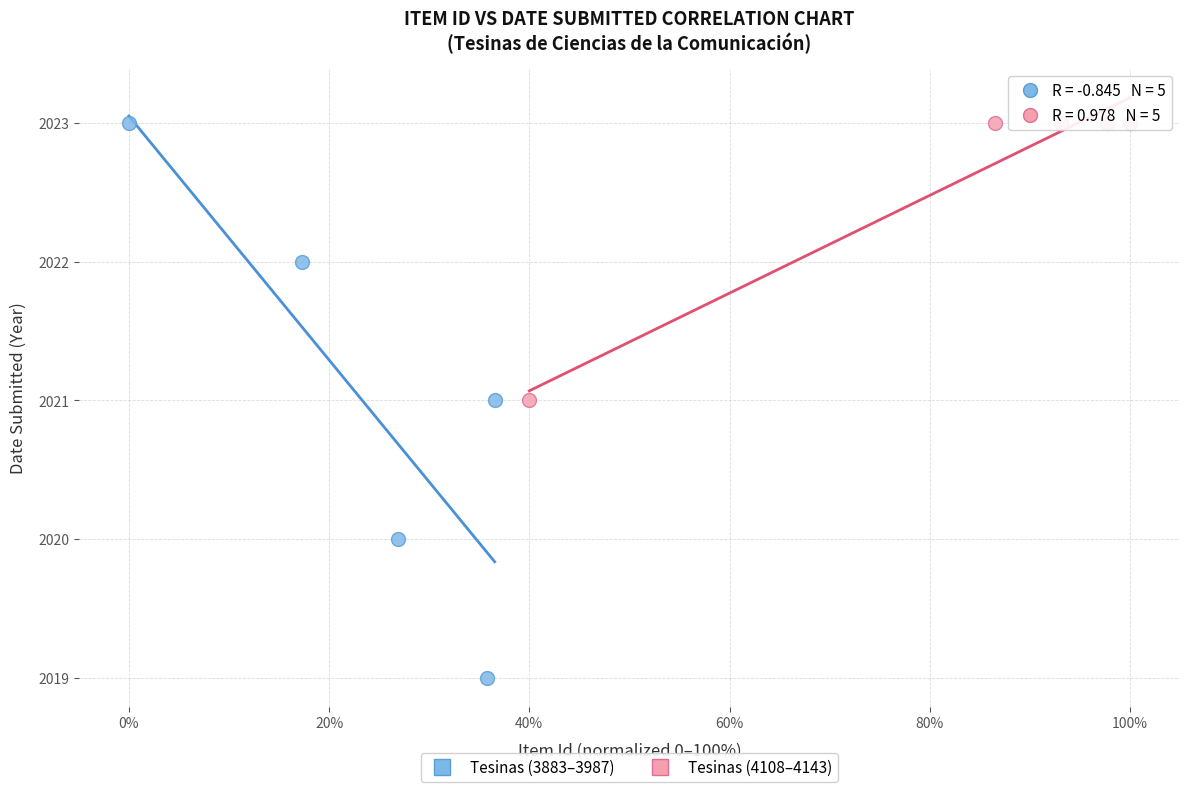

Which series contains the lowest Y value?

Tesinas (3883–3987)